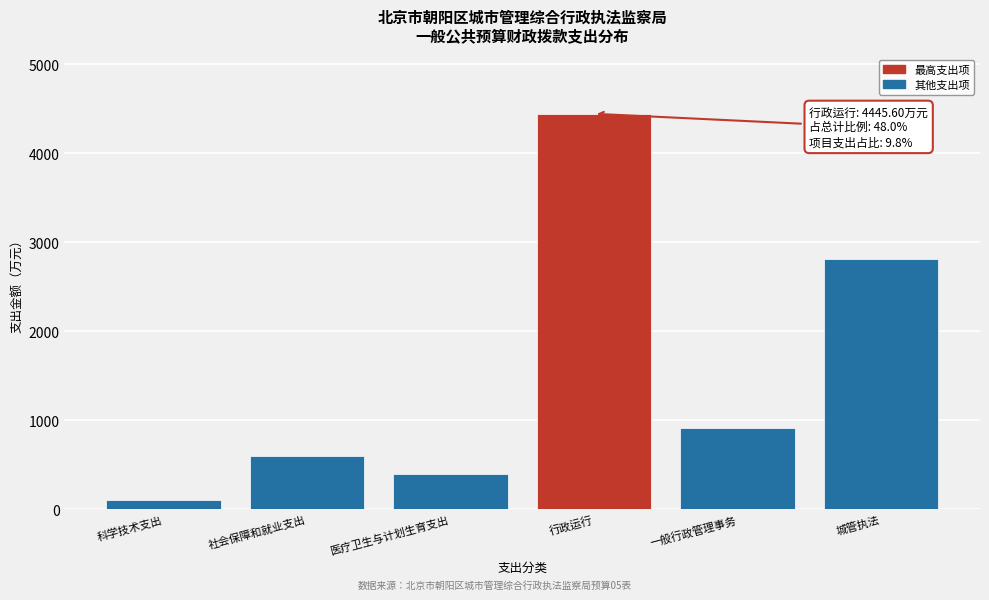

What is the minimum value shown in the chart?

106.5